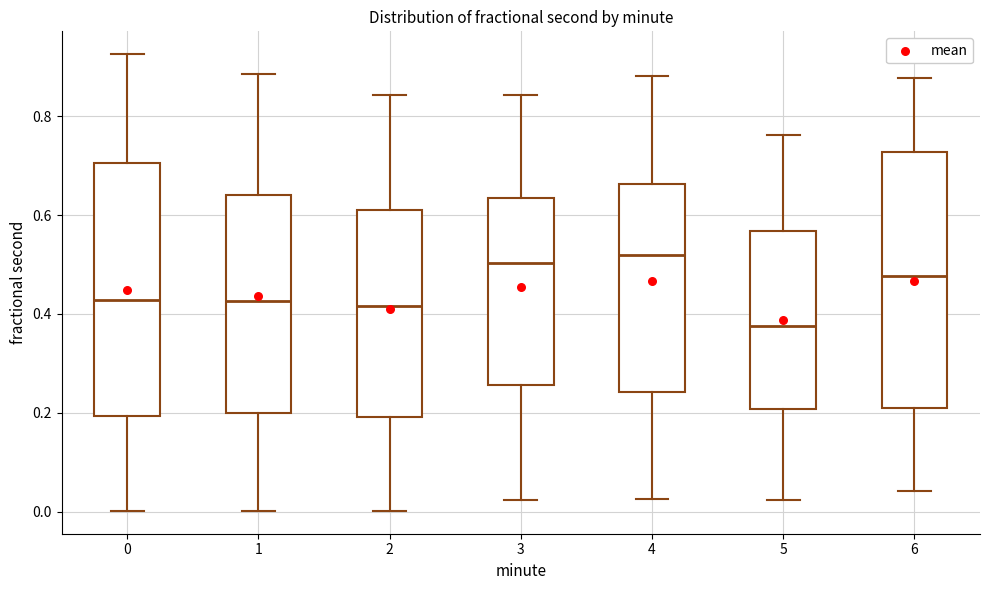

Reading left to right, read every box against the y-axis: the position of its median line, the range the box covers, and the ends of its whiskers. The values are not printed on the chart, so give them approximately, as read against the axis.

0: median 0.42, box 0.20 to 0.70, whiskers 0.00 to 0.92
1: median 0.42, box 0.20 to 0.64, whiskers 0.00 to 0.88
2: median 0.42, box 0.20 to 0.62, whiskers 0.00 to 0.84
3: median 0.50, box 0.26 to 0.64, whiskers 0.02 to 0.84
4: median 0.52, box 0.24 to 0.66, whiskers 0.02 to 0.88
5: median 0.38, box 0.20 to 0.56, whiskers 0.02 to 0.76
6: median 0.48, box 0.20 to 0.72, whiskers 0.04 to 0.88